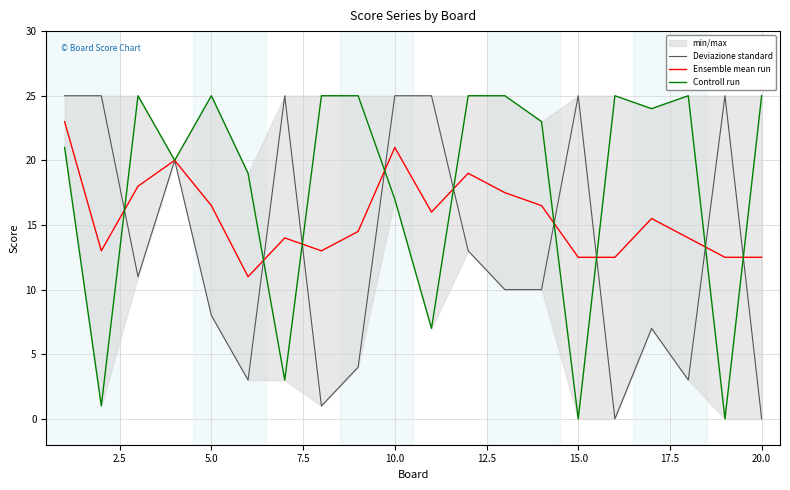

True or false: Deviazione standard and Ensemble mean run intersect in this chart.

True